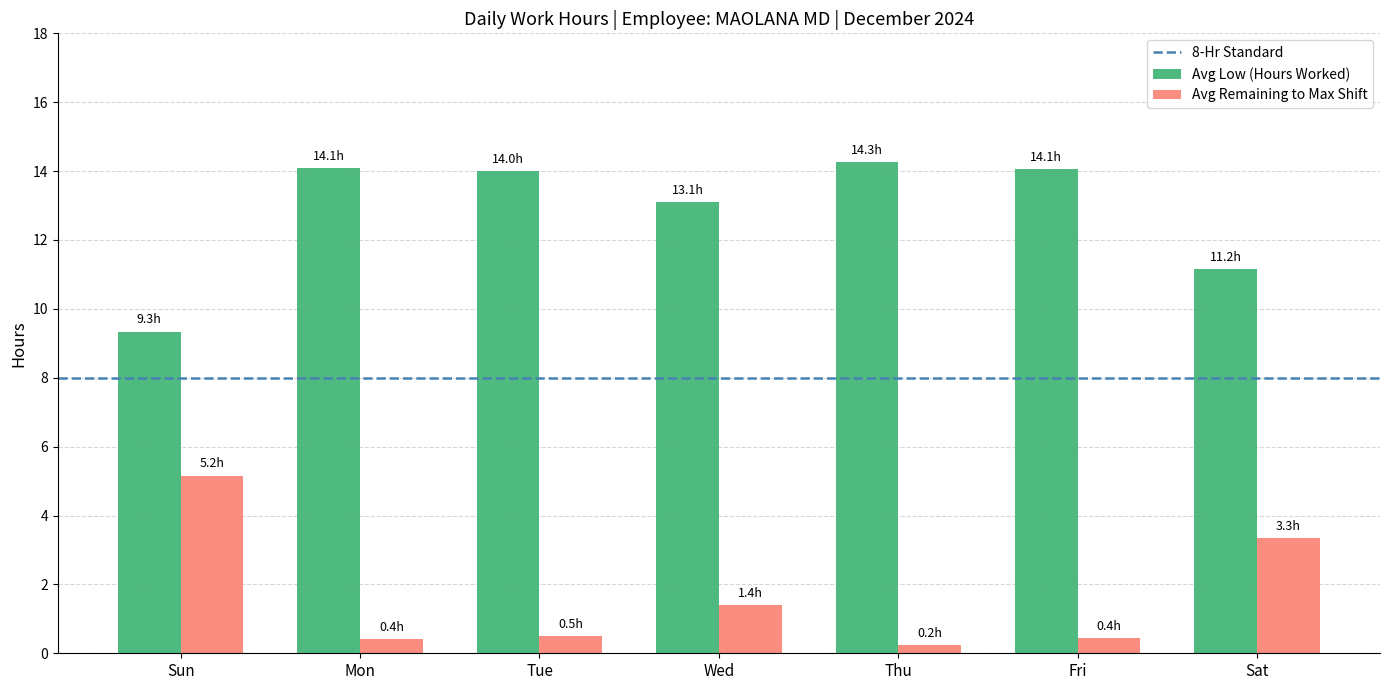

Rank the series by their average value, from highest to lowest.

Avg Low (Hours Worked), Avg Remaining to Max Shift